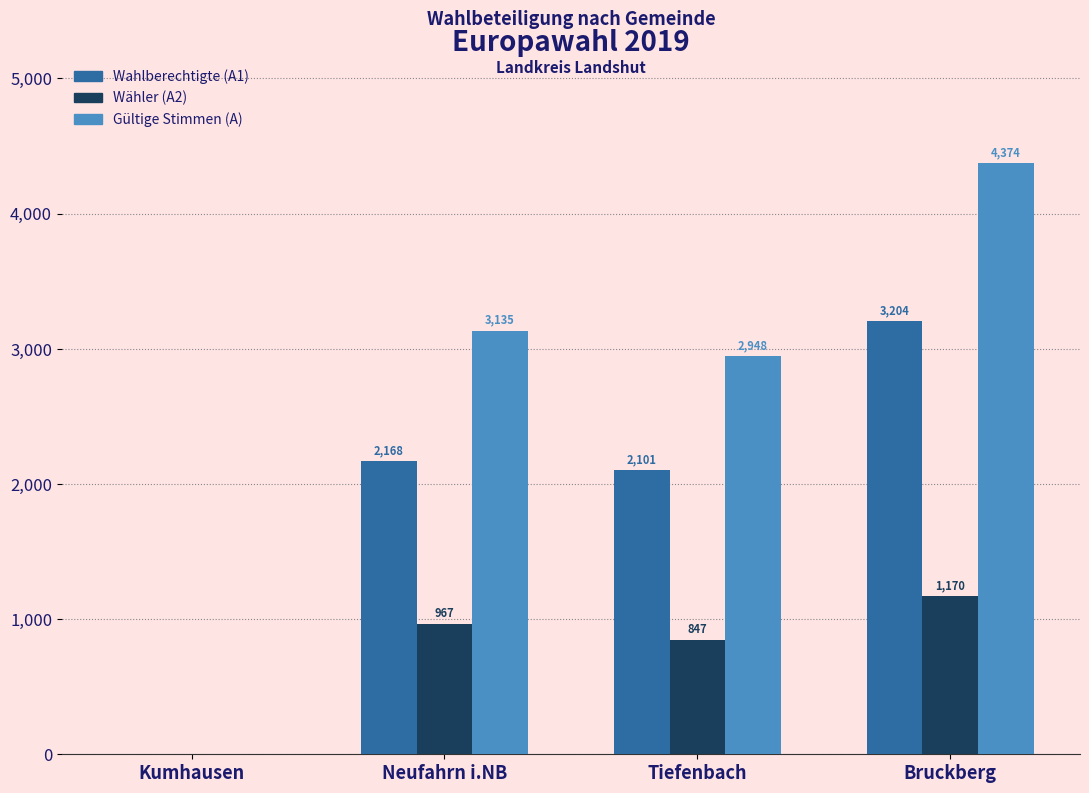

Is it true that Wähler (A2) equals 381 at Kumhausen?

False